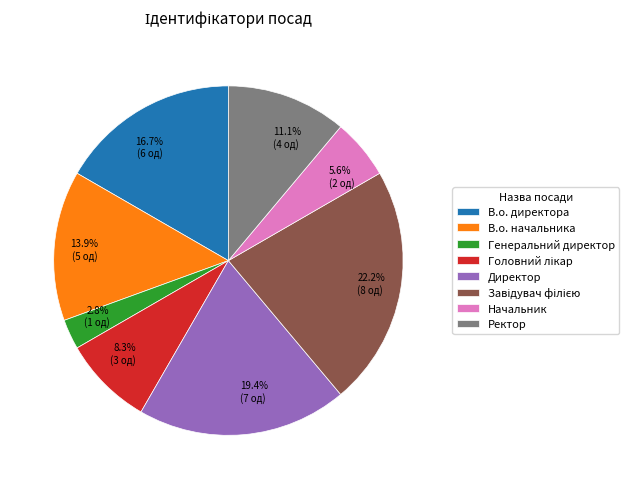

Does any single category account for the majority?

No